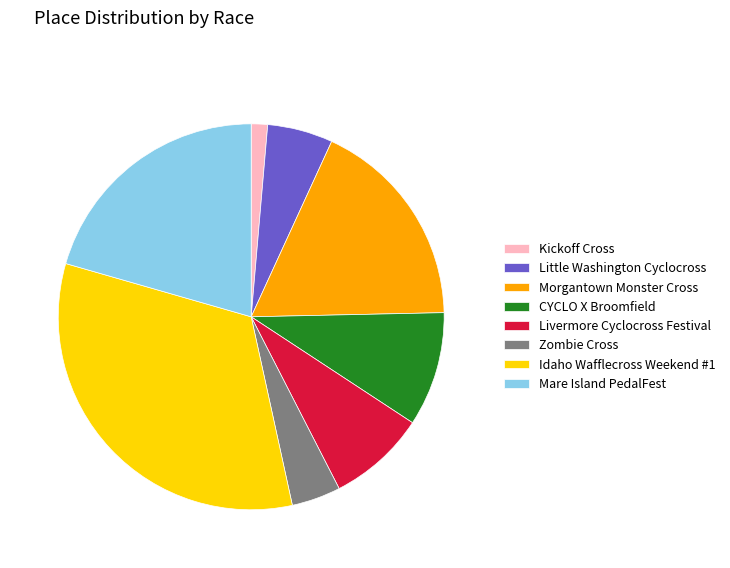

Is there a majority slice in this chart?

No